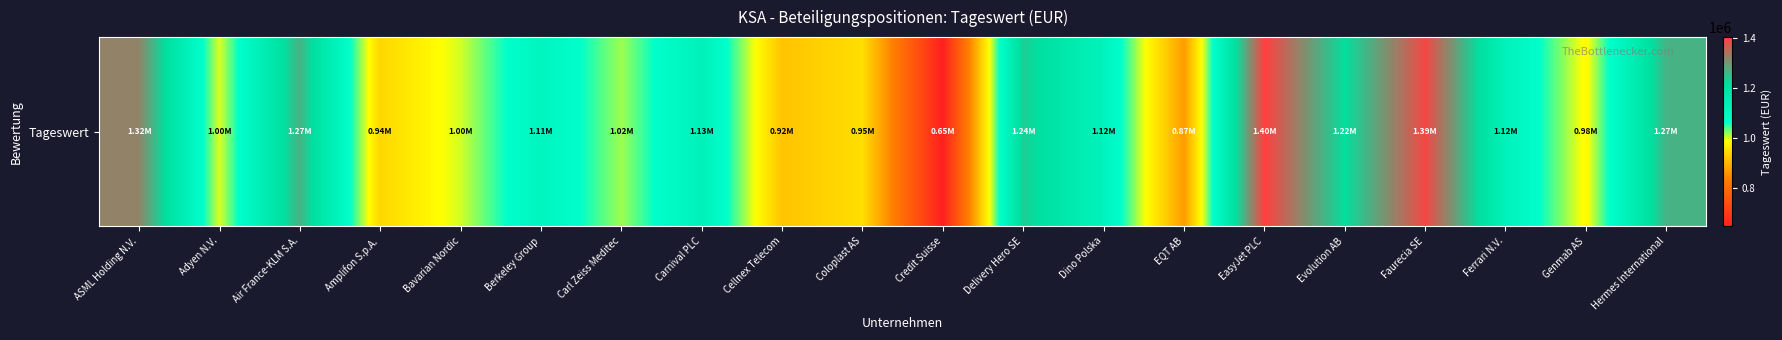

True or false: the data shows 226531.4 at Berkeley Group.

False